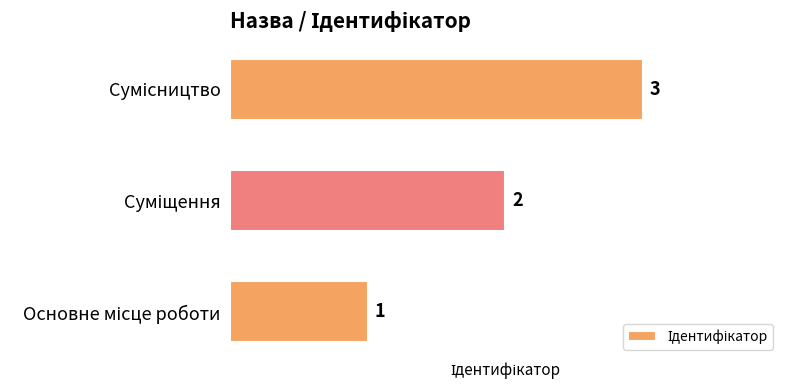

What is the sum of all values?

6